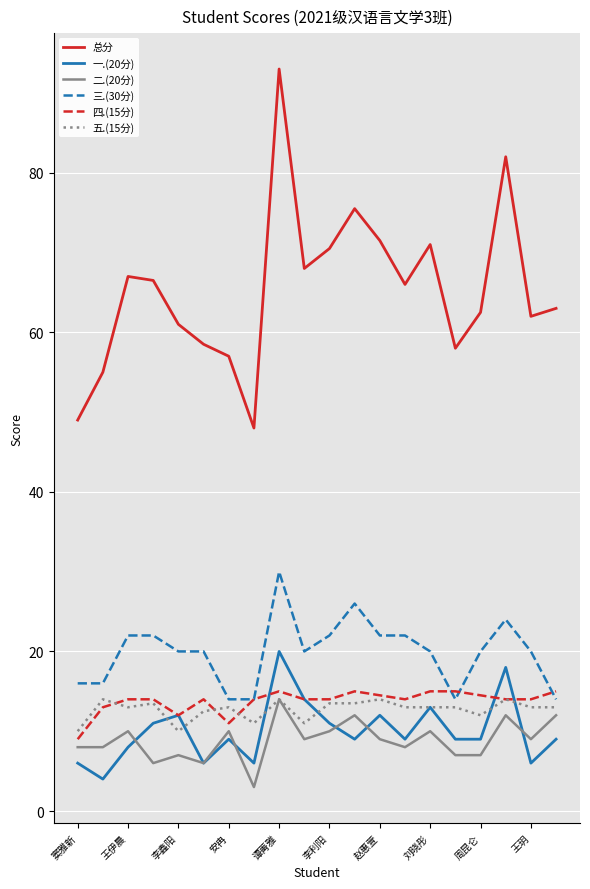

Is this an area chart (filled region under the line)?

No